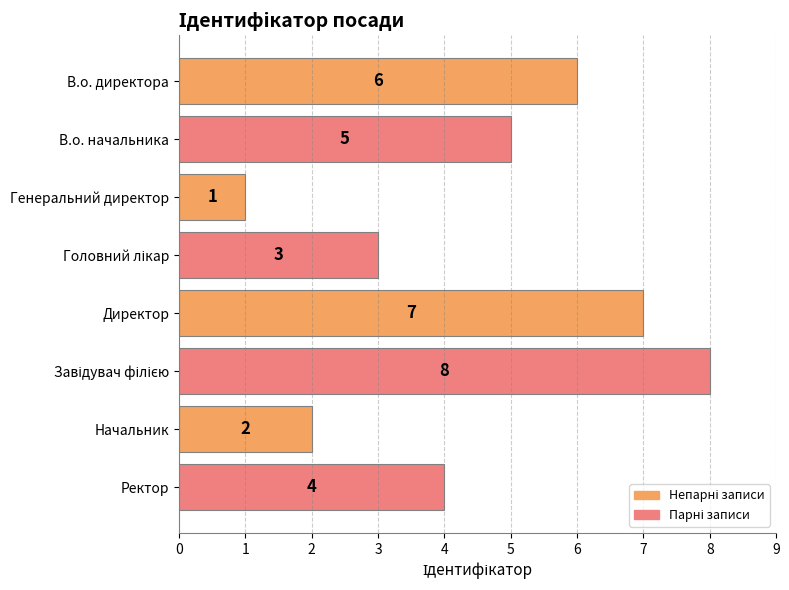

What position from the top is В.о. начальника?

2